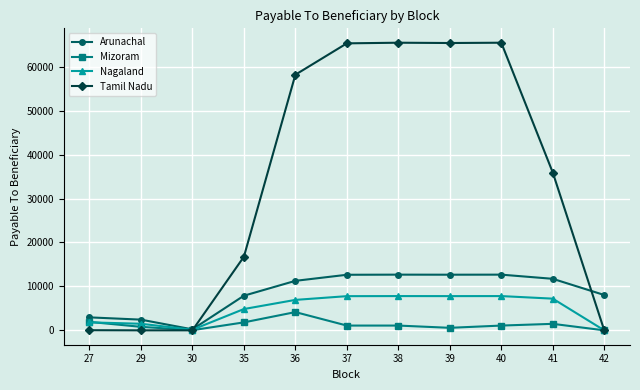

What is the total value across all series at 36?

80518.0